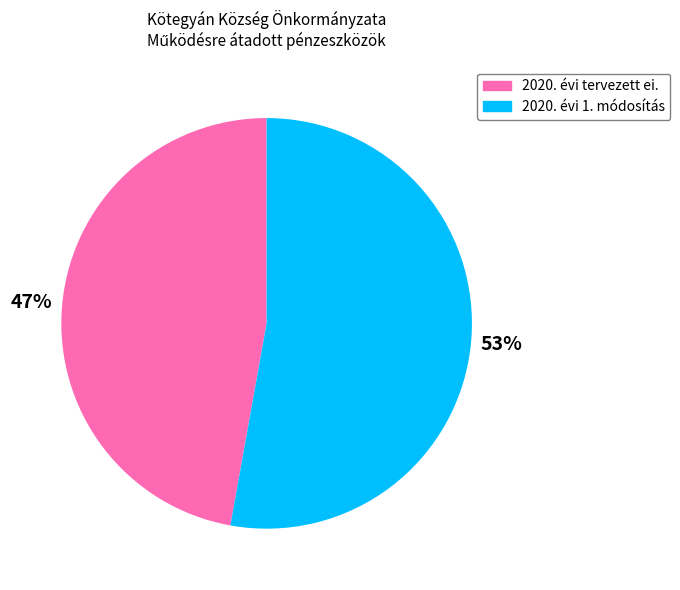

Which has a higher value, 2020. évi tervezett ei. or 2020. évi 1. módosítás?

2020. évi 1. módosítás